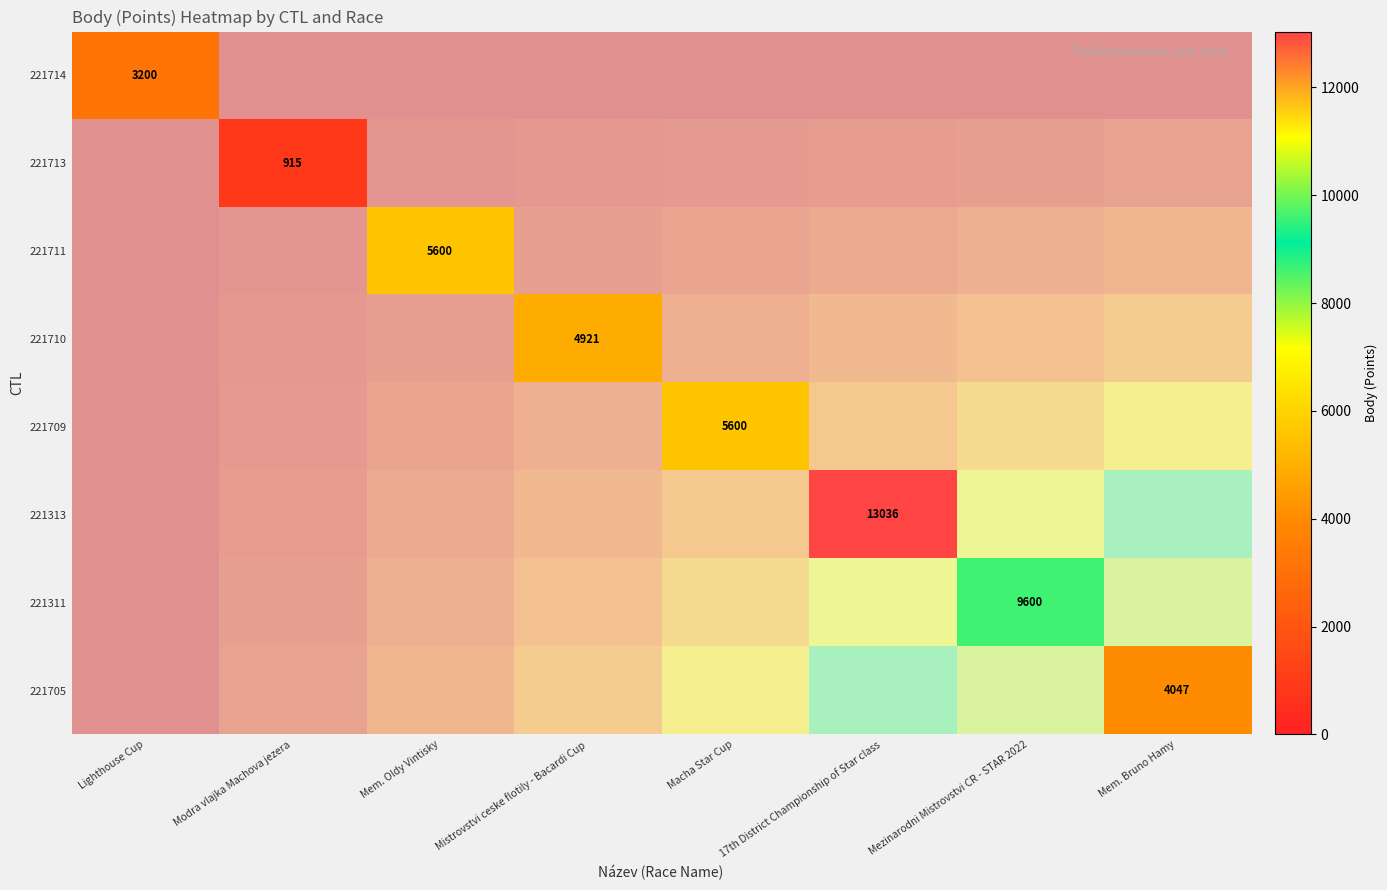

What is the difference between the maximum and second lowest values in the 221313 series?

13036